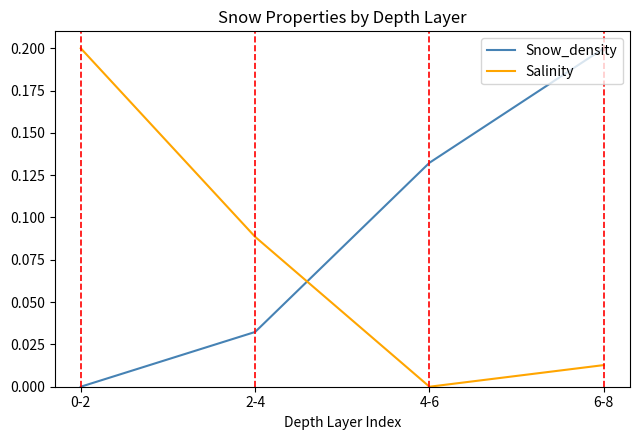

Is it true that Snow_density equals 0.2 at 4-6?

False